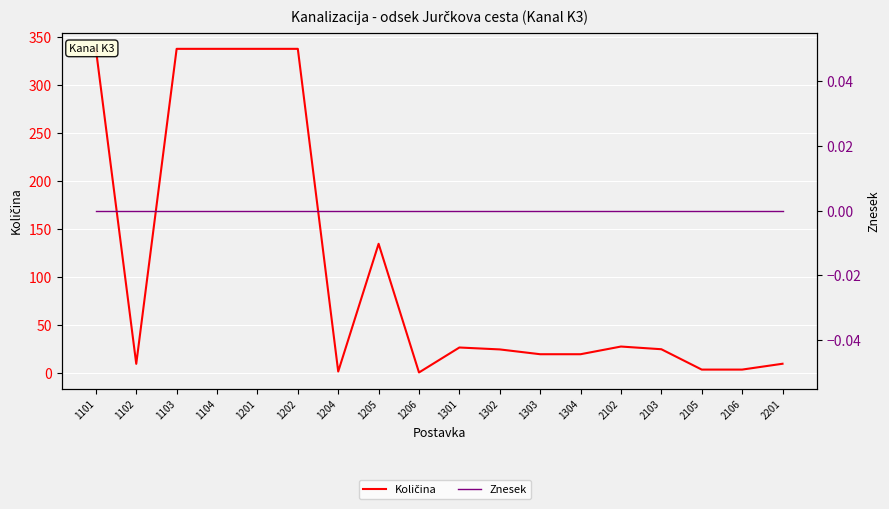

Which category has the lowest value in the Znesek series?

1101